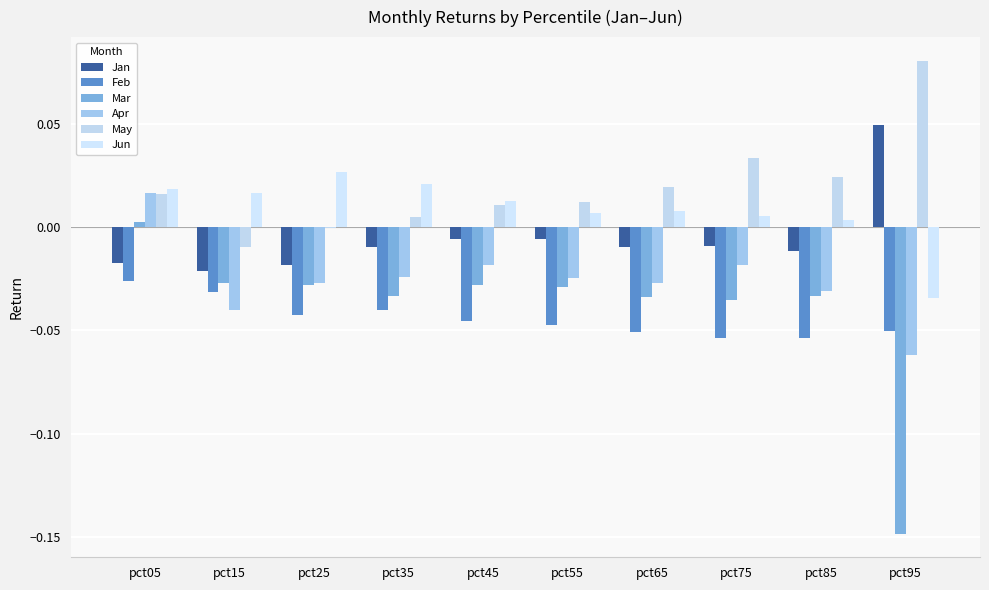

Are the bars grouped side by side (vs. stacked)?

Yes